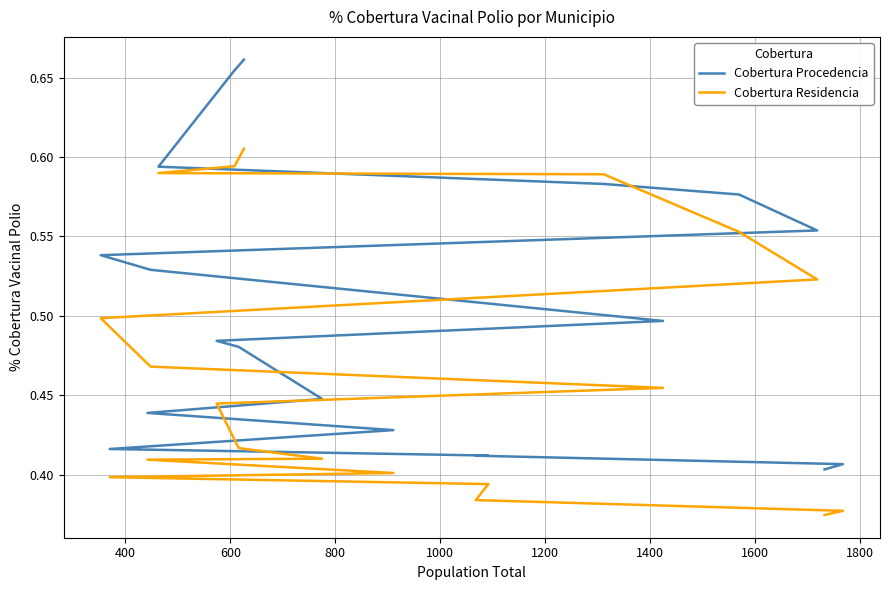

What is the lowest value of the Cobertura Residencia series?

0.4